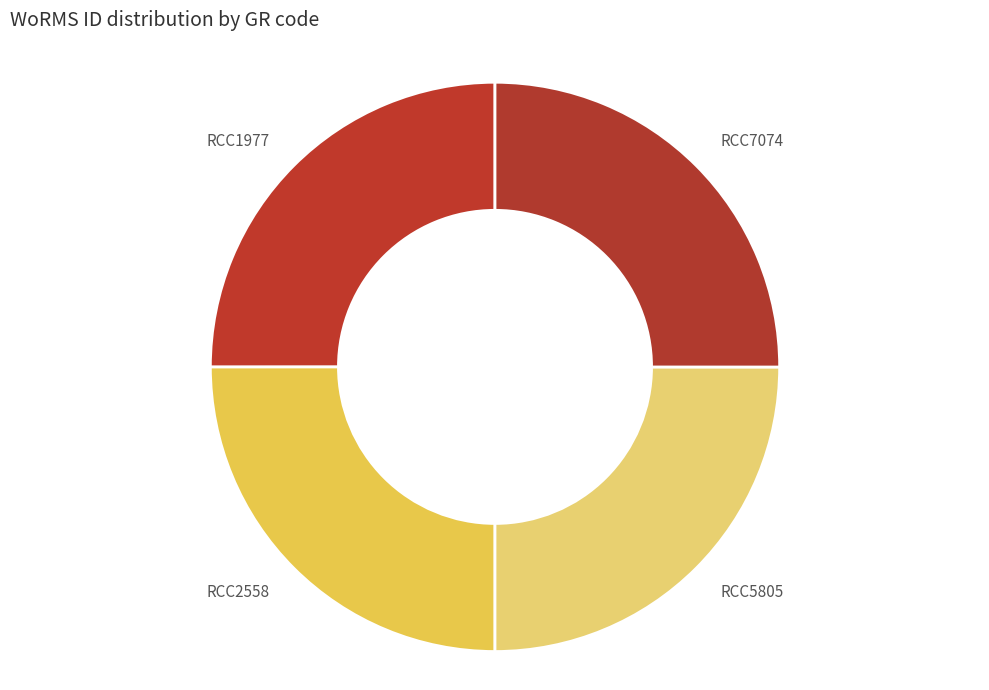

What is the ratio of the value at RCC7074 to the value at RCC5805?

1.0